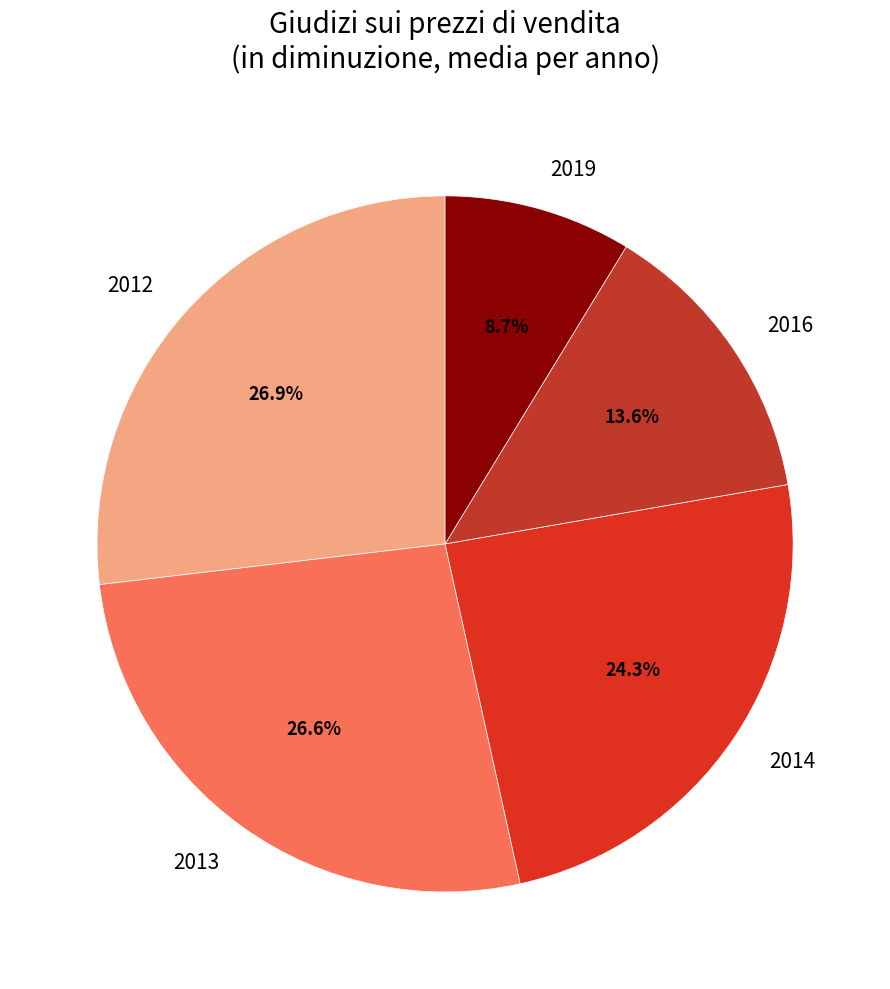

Which category has the smallest portion of the pie?

2019